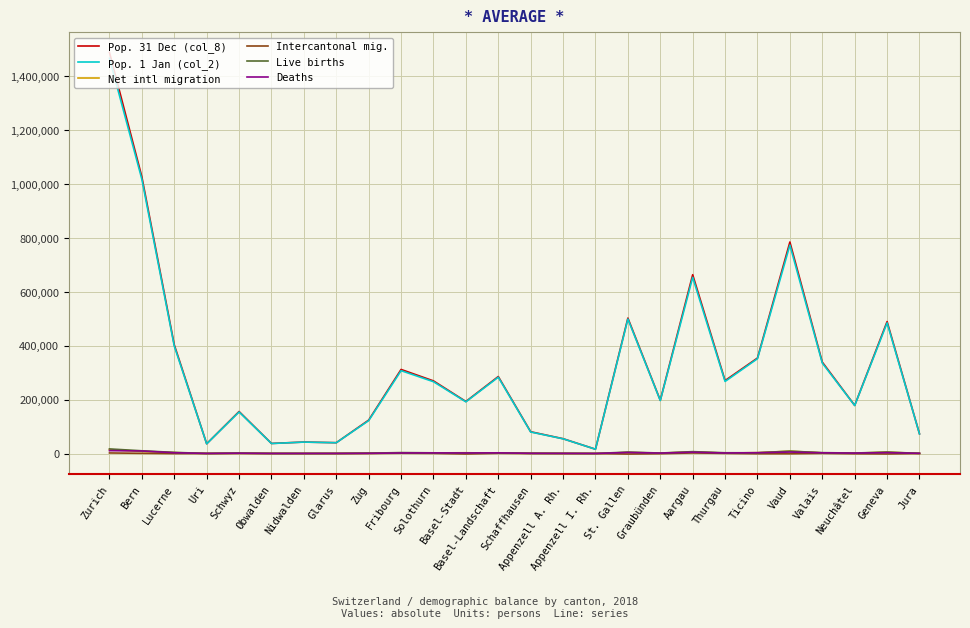

True or false: Pop. 1 Jan (col_2) and Net intl migration intersect in this chart.

False